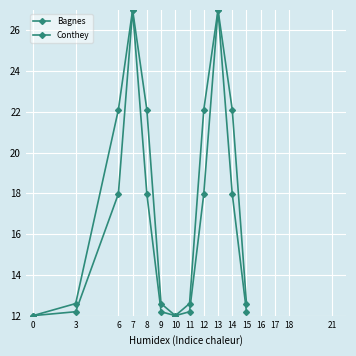

Does the chart display data point markers on the line(s)?

Yes